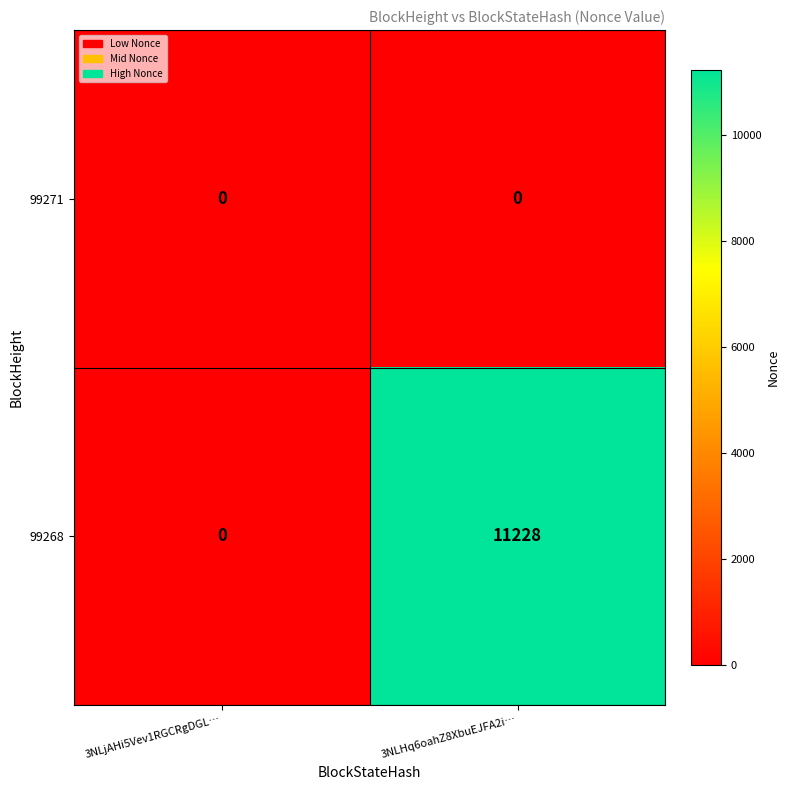

What is the average value of the 99268 series?

5614